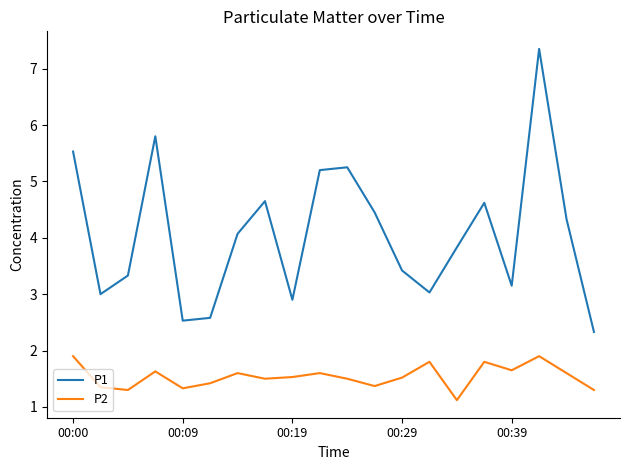

True or false: P1 and P2 cross at least once.

False